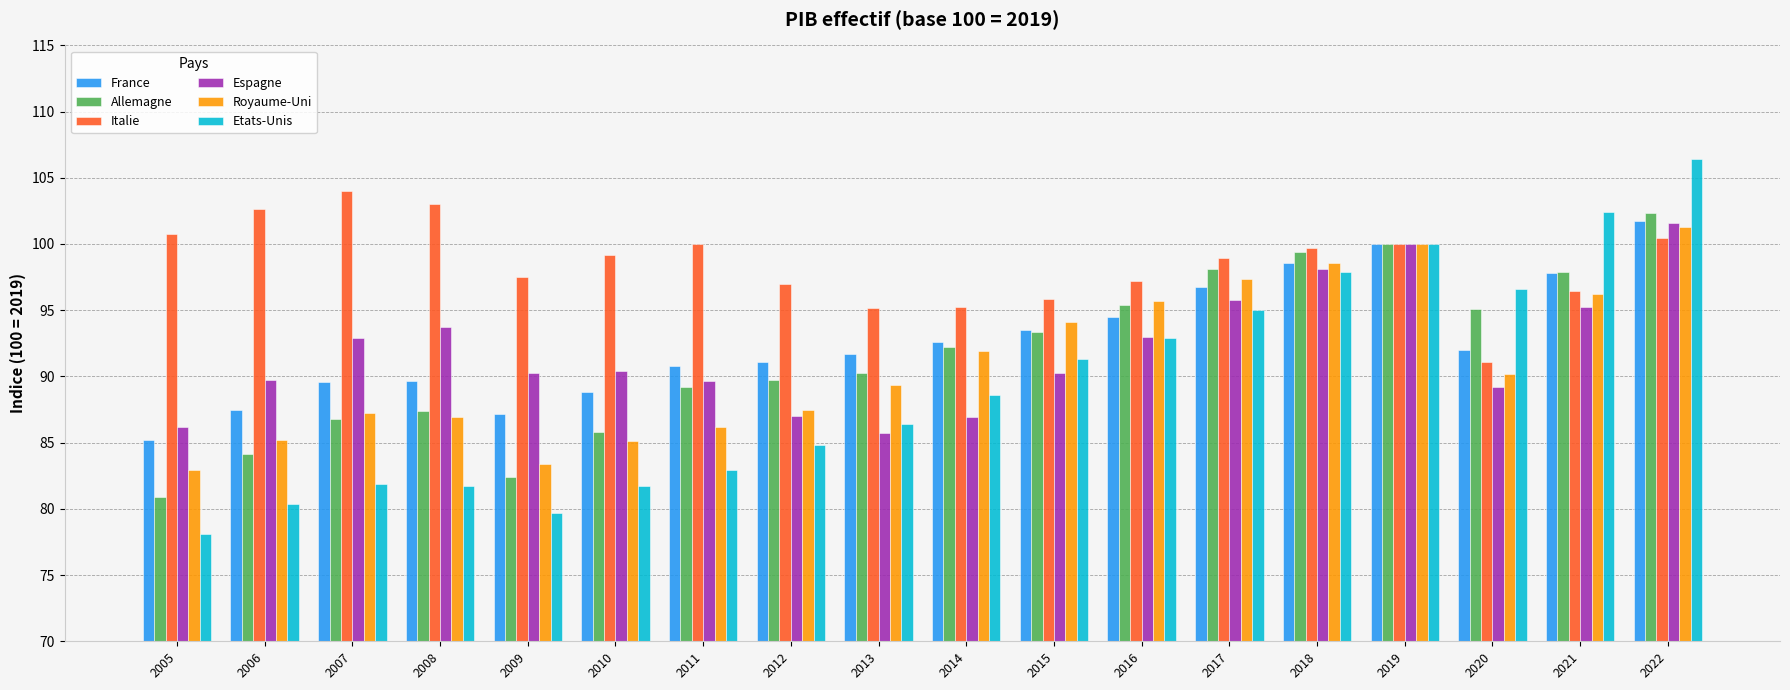

Between 2012 and 2017, which series saw the biggest shift?

Etats-Unis